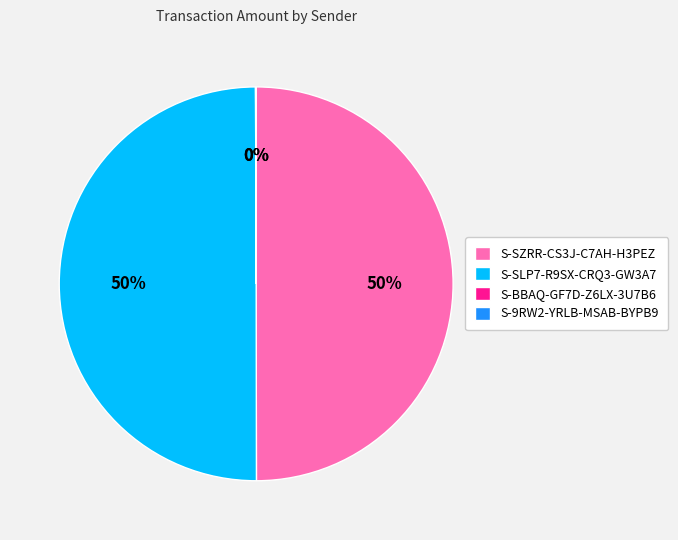

True or false: S-SZRR-CS3J-C7AH-H3PEZ accounts for 50% of the total.

True